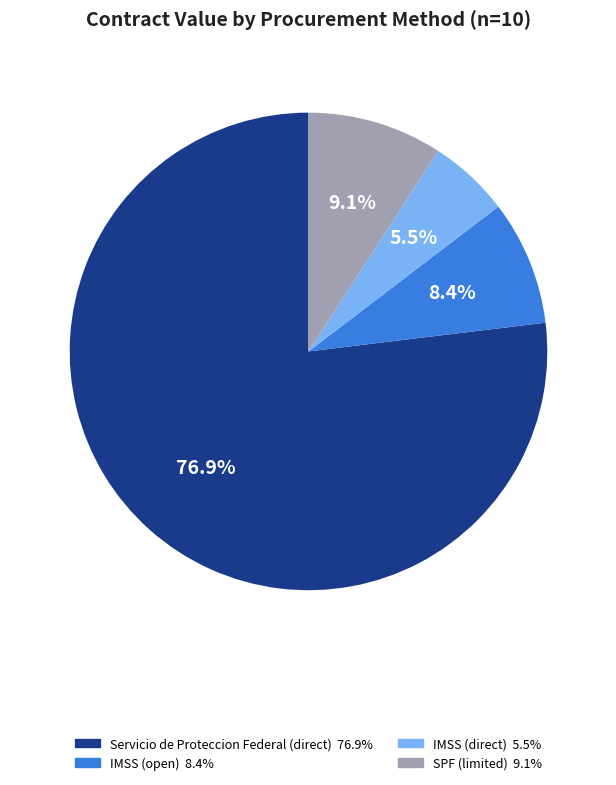

Is there a majority slice in this chart?

Yes